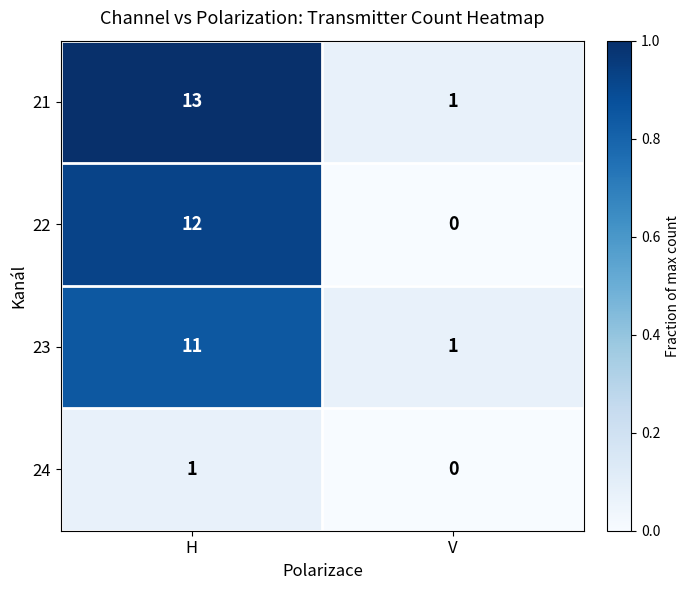

Reading left to right, what are all the values shown in this chart?

21: H=13	V=1
22: H=12	V=0
23: H=11	V=1
24: H=1	V=0